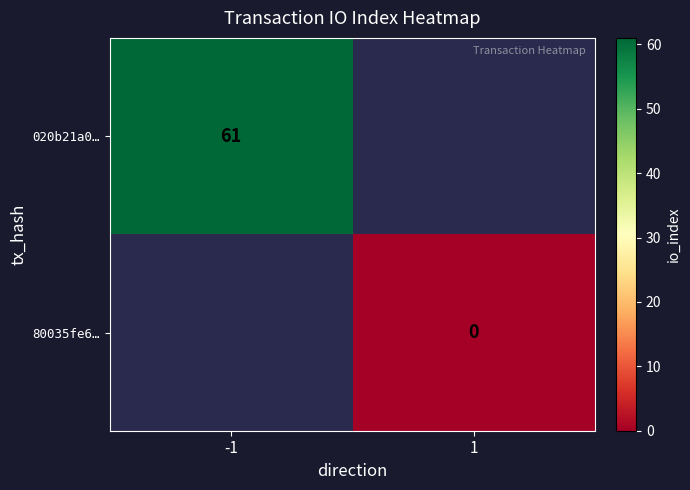

The 020b21a0… series shows 61 at -1. True or false?

True